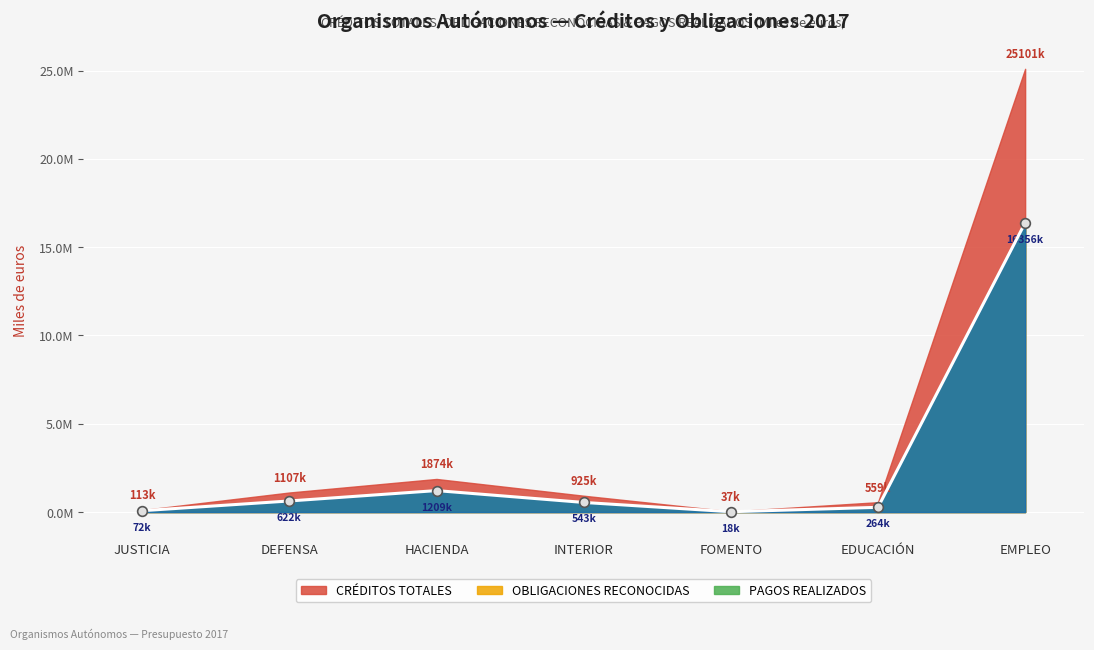

Reading right to left, extract all data points from this chart.

CRÉDITOS TOTALES: EMPLEO=25100993	EDUCACIÓN=558935	FOMENTO=37367	INTERIOR=925255	HACIENDA=1874144	DEFENSA=1107082	JUSTICIA=113054
OBLIGACIONES RECONOCIDAS: EMPLEO=16379946	EDUCACIÓN=267462	FOMENTO=17946	INTERIOR=544354	HACIENDA=1214761	DEFENSA=627421	JUSTICIA=76602
PAGOS REALIZADOS: EMPLEO=16355701	EDUCACIÓN=263655	FOMENTO=17599	INTERIOR=543266	HACIENDA=1209332	DEFENSA=622025	JUSTICIA=71602